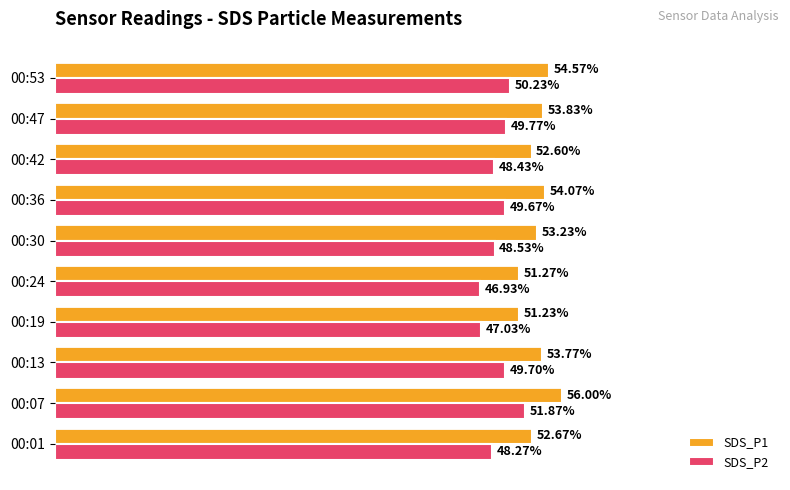

Between 00:30 and 00:36, which series saw the biggest shift?

SDS_P2